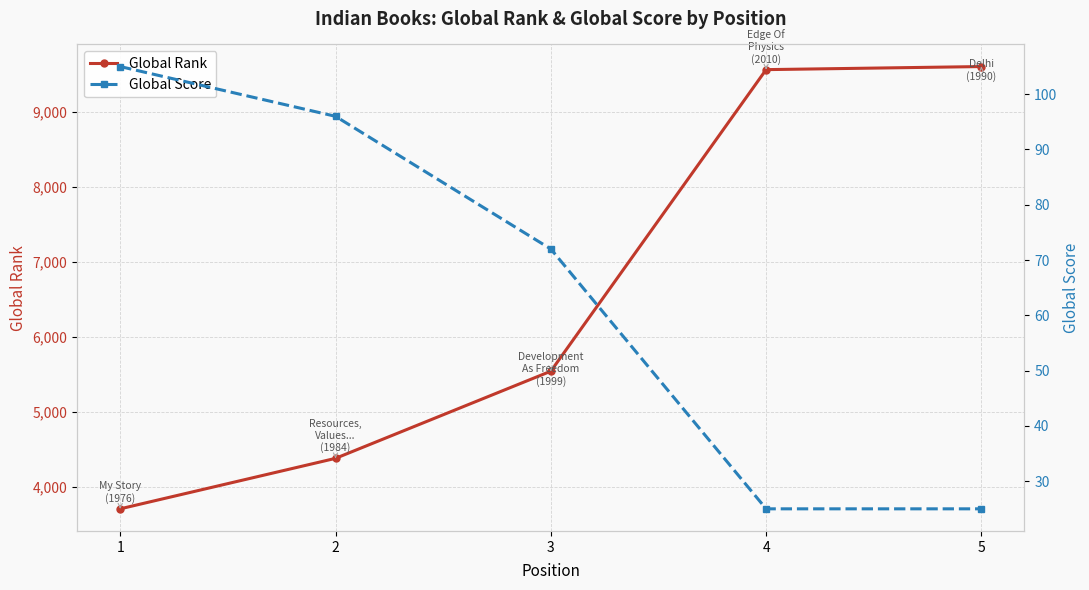

What value does the Global Score series have at 5?

25